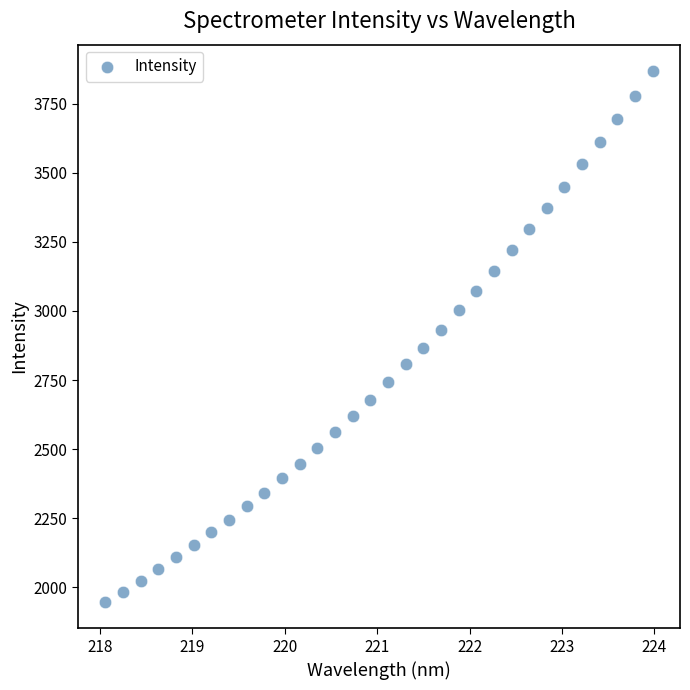

What is the range of X values (max minus min)?

5.9